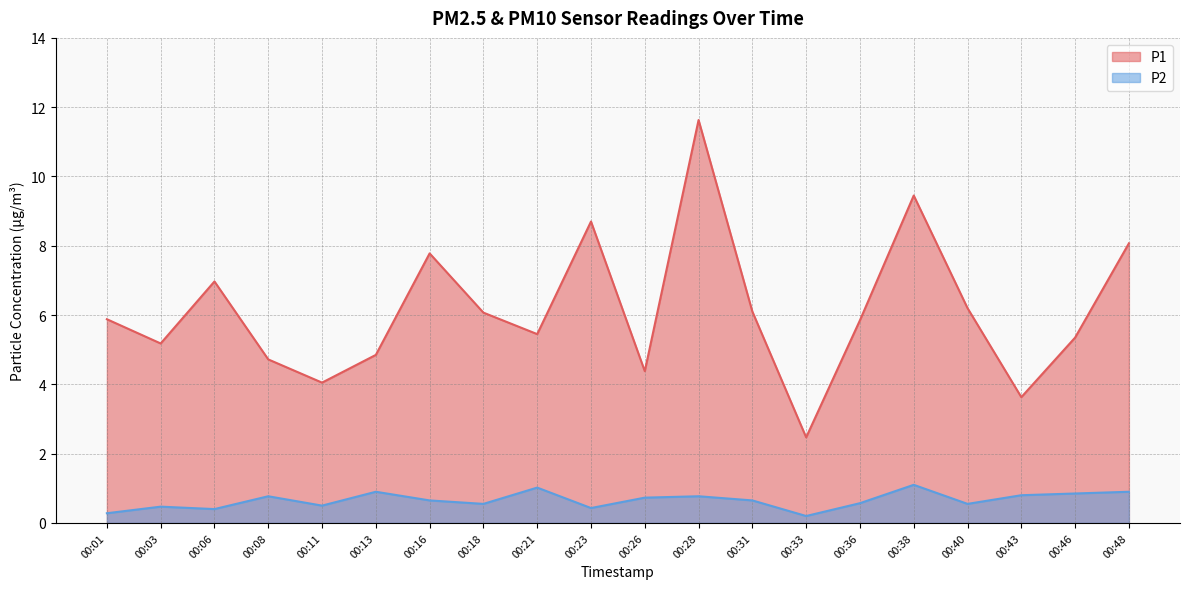

True or false: P1 has more than 2 interior local peaks.

True